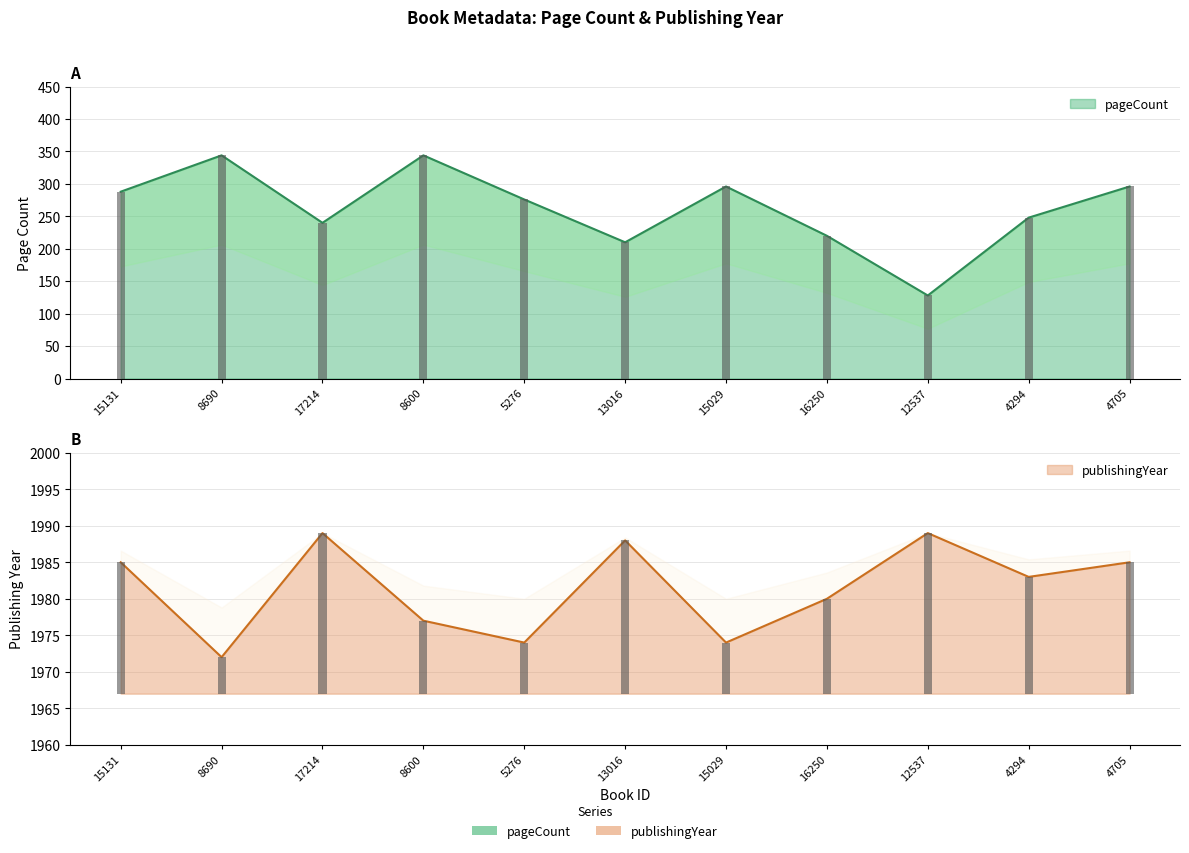

Reading left to right, transcribe all the data shown in this chart.

pageCount: 288	344	240	344	276	210	296	220	128	248	296
publishingYear: 1985	1972	1989	1977	1974	1988	1974	1980	1989	1983	1985